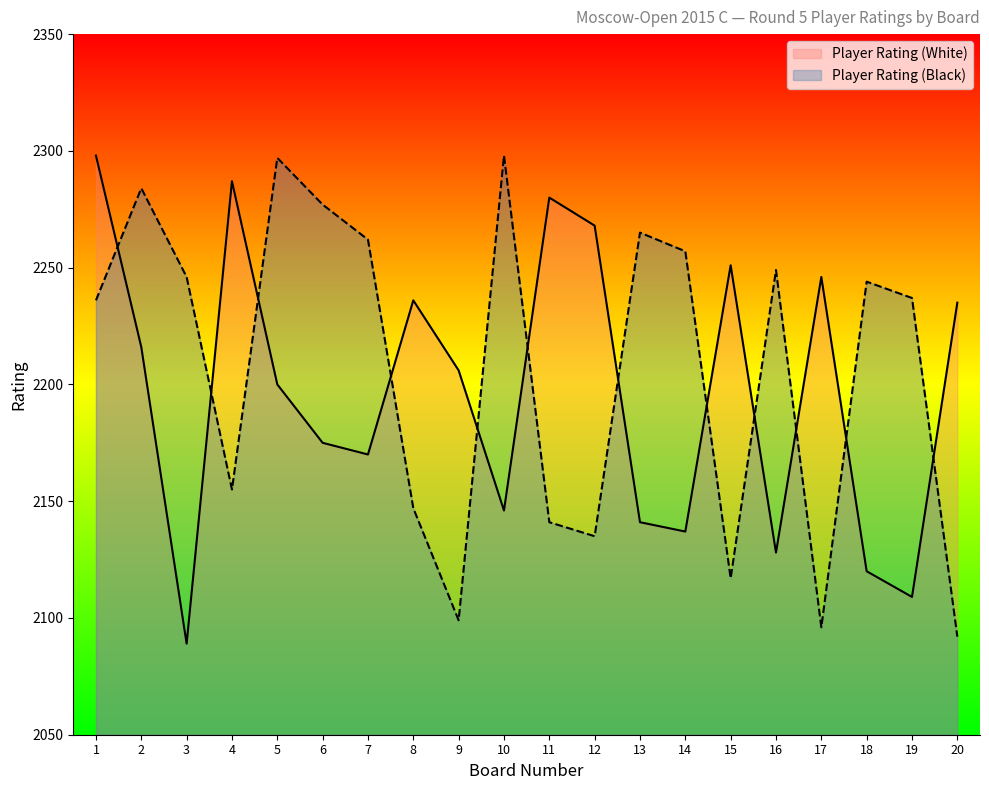

Reading right to left, list all the values displayed in this chart.

Player Rating (White): 20=2235	19=2109	18=2120	17=2246	16=2128	15=2251	14=2137	13=2141	12=2268	11=2280	10=2146	9=2206	8=2236	7=2170	6=2175	5=2200	4=2287	3=2089	2=2216	1=2298
Player Rating (Black): 20=2092	19=2237	18=2244	17=2096	16=2249	15=2117	14=2257	13=2265	12=2135	11=2141	10=2298	9=2099	8=2147	7=2262	6=2277	5=2297	4=2155	3=2246	2=2284	1=2236